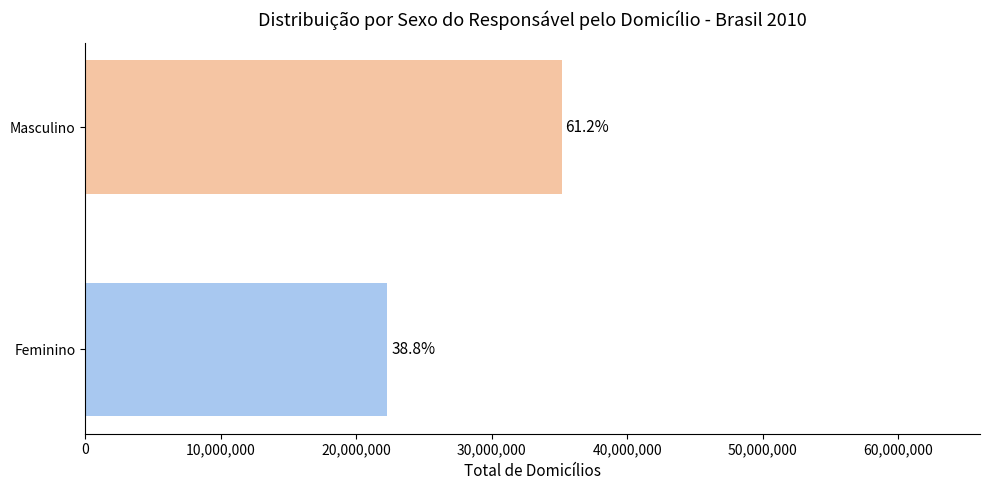

Is it true that Feminino equals 22279699.4 at Feminino?

True